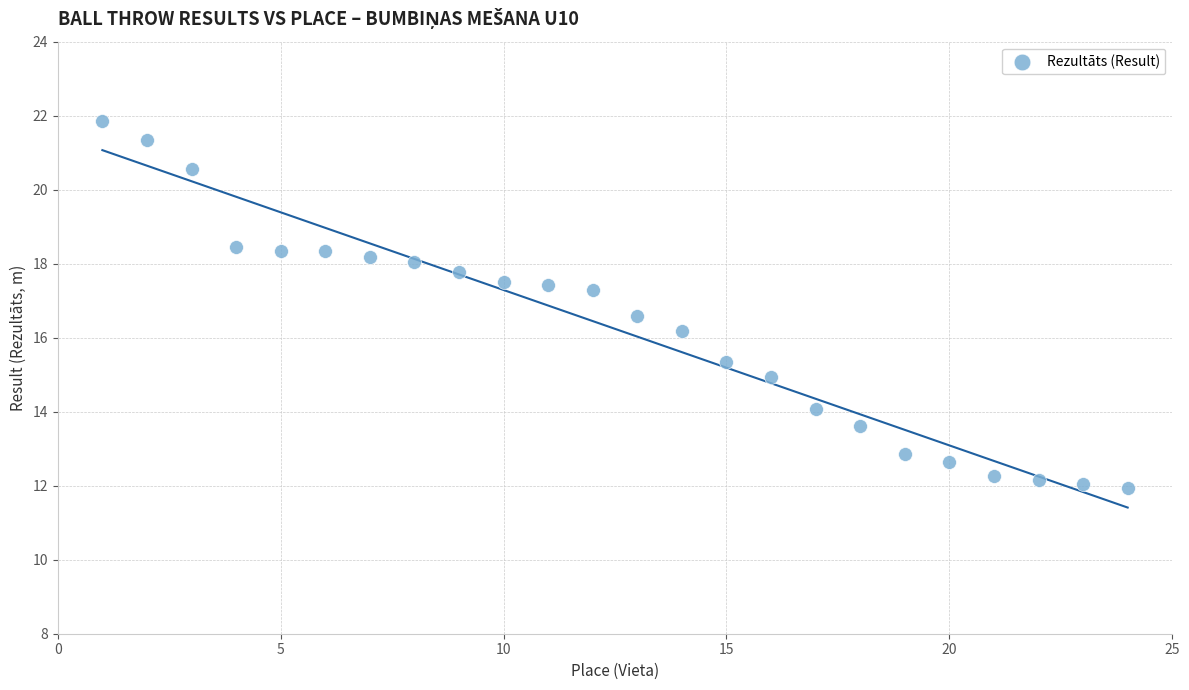

What Y value in the scatter plot is closest to 16?

16.2